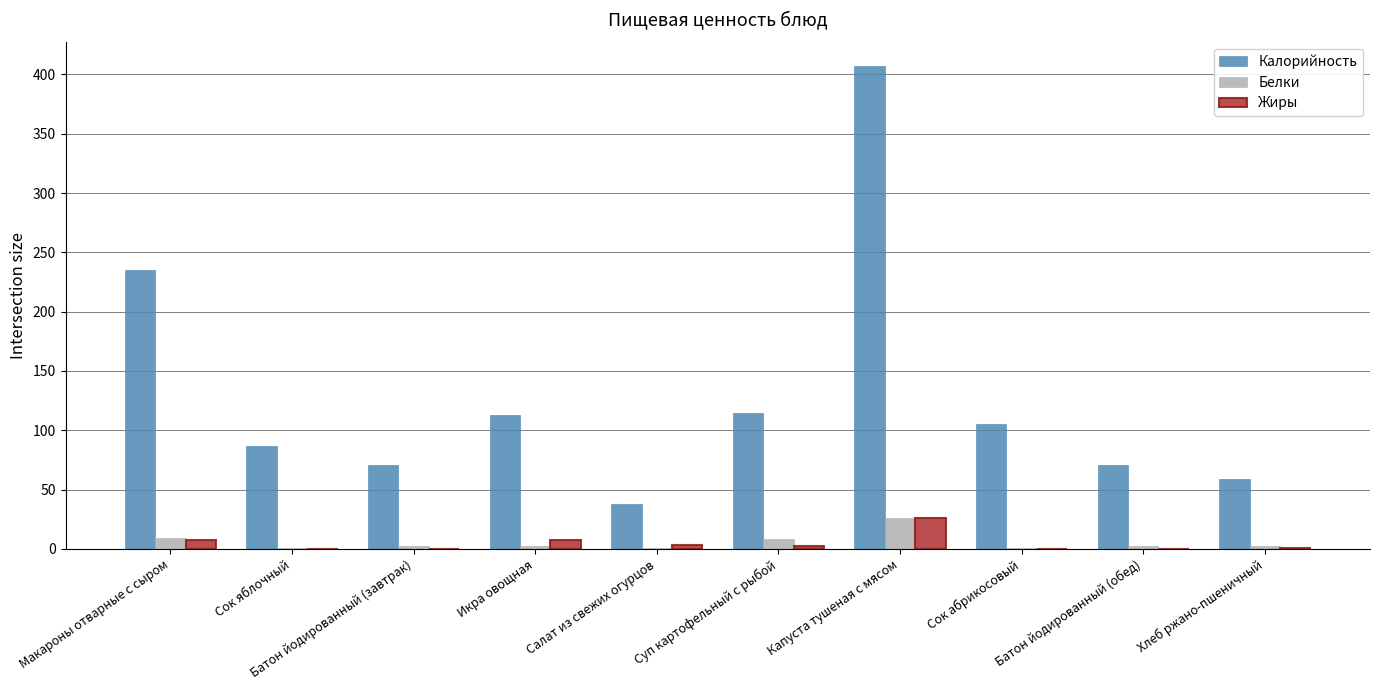

What are all the series names shown in the legend?

Калорийность, Белки, Жиры